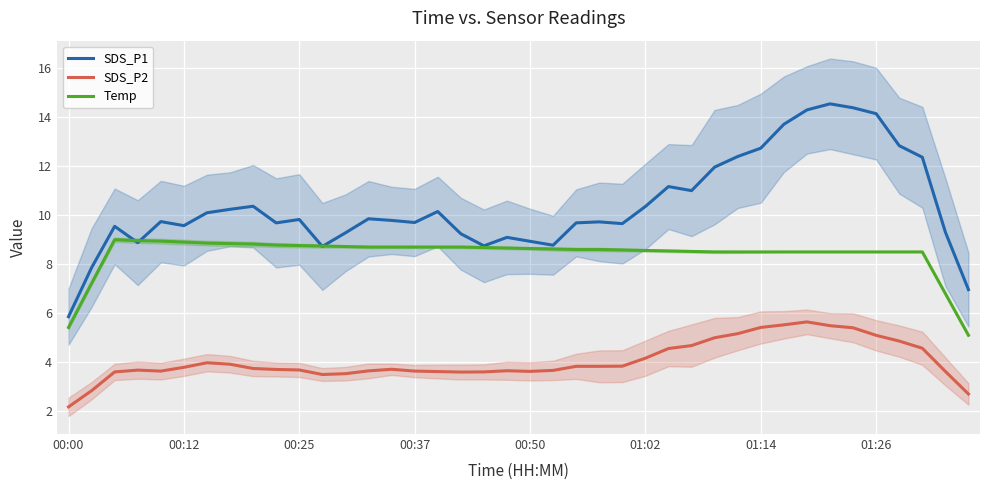

True or false: SDS_P2 and Temp cross at least once.

False